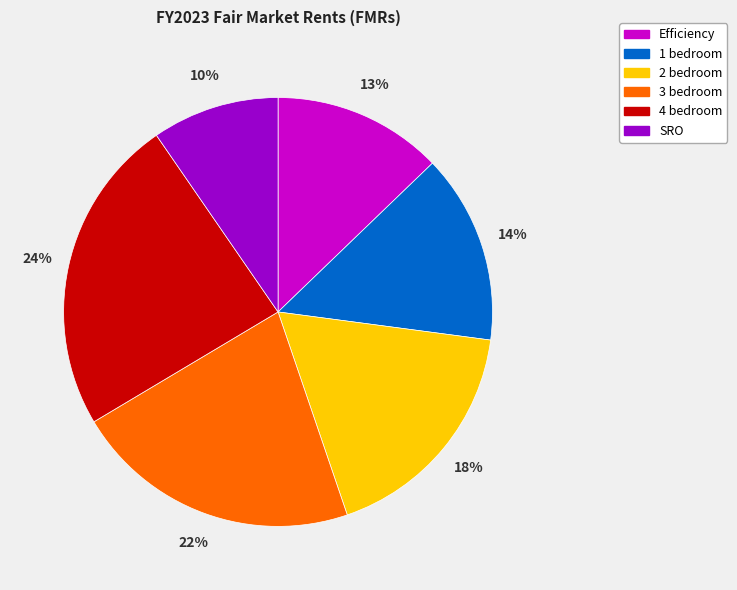

Which slice is the largest?

4 bedroom